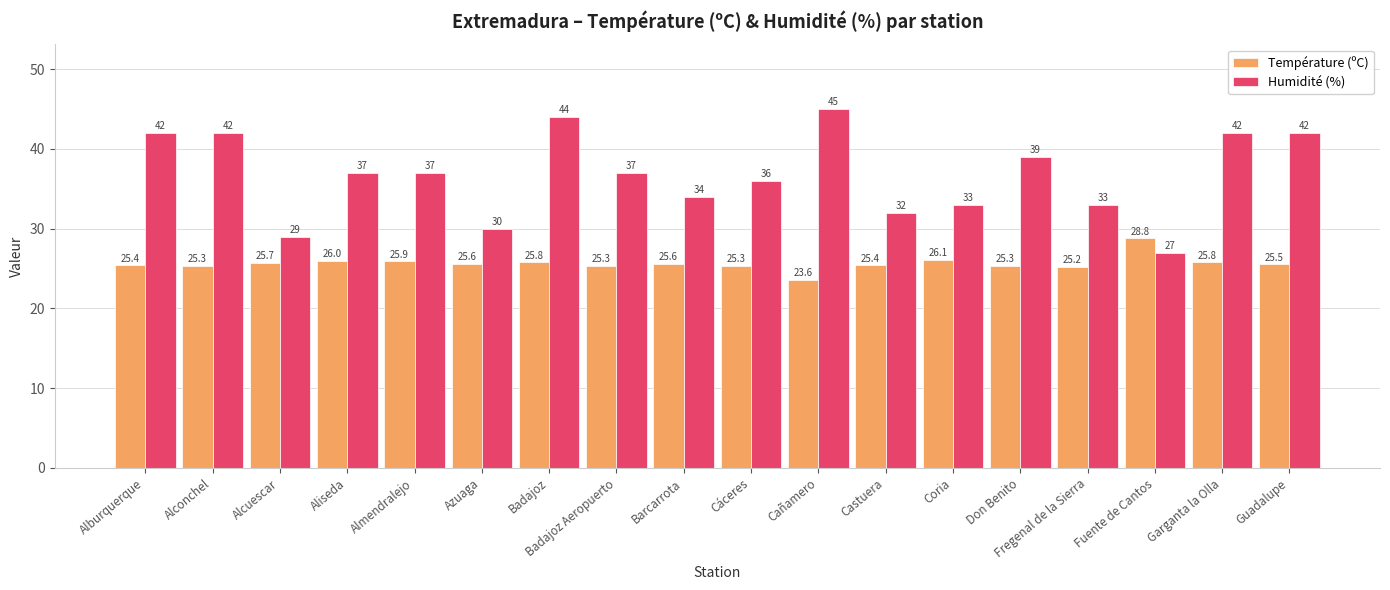

How many data points does each series have?

18